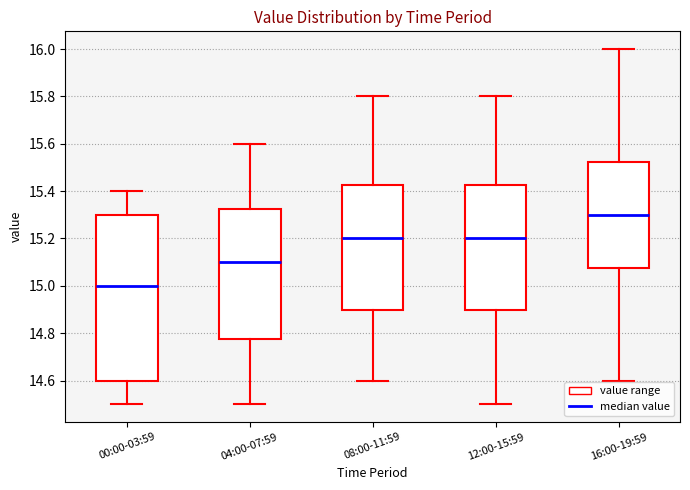

Reading left to right, read every box against the y-axis: the position of its median line, the range the box covers, and the ends of its whiskers. The values are not printed on the chart, so give them approximately, as read against the axis.

00:00-03:59: median 15.00, box 14.60 to 15.30, whiskers 14.50 to 15.40
04:00-07:59: median 15.10, box 14.78 to 15.32, whiskers 14.50 to 15.60
08:00-11:59: median 15.20, box 14.90 to 15.42, whiskers 14.60 to 15.80
12:00-15:59: median 15.20, box 14.90 to 15.42, whiskers 14.50 to 15.80
16:00-19:59: median 15.30, box 15.08 to 15.52, whiskers 14.60 to 16.00